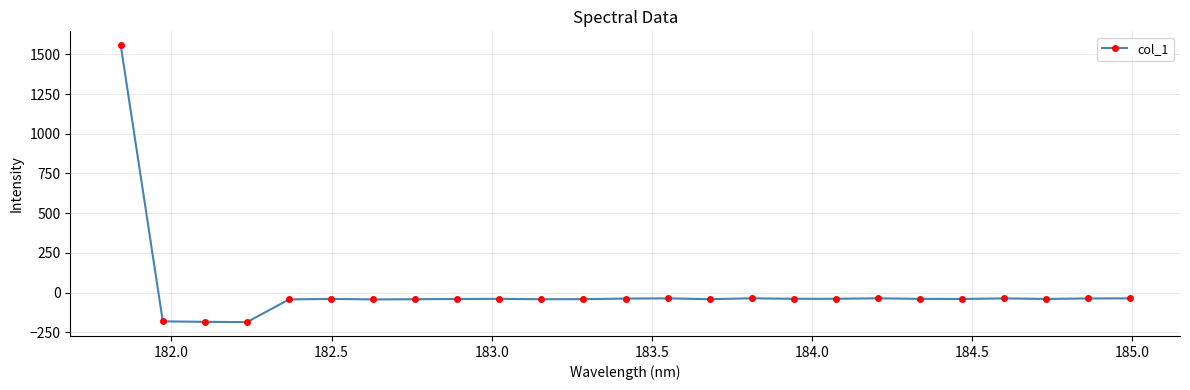

True or false: there are more than 2 points higher than both neighbors.

True